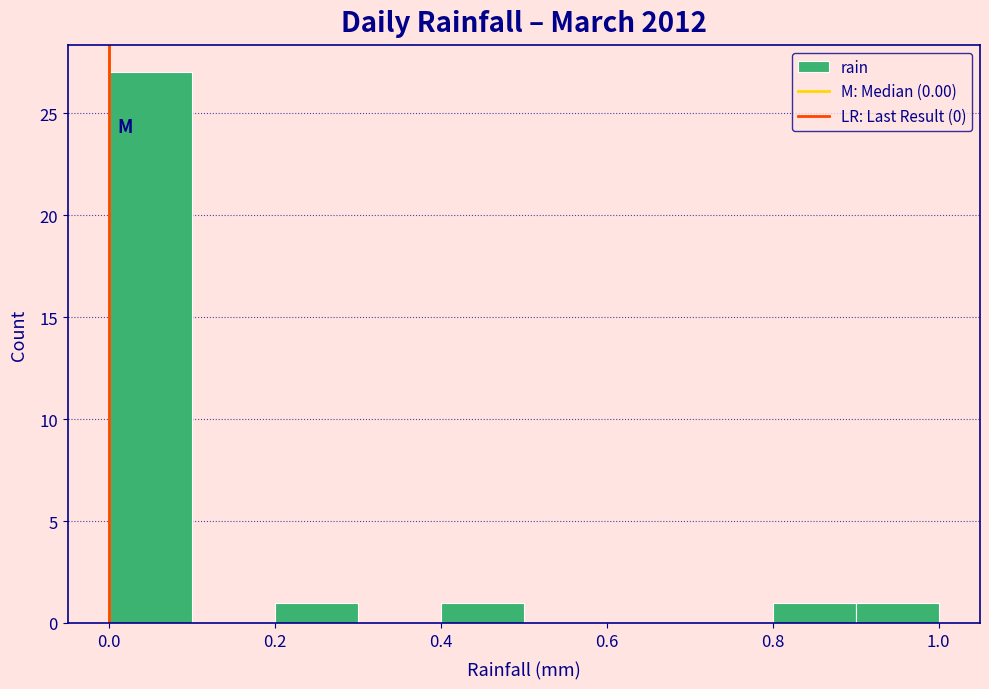

Reading left to right, transcribe this chart: for each bar, give the range it covers on the x-axis and its height. The values are not printed on the chart, so give them approximately, as read against the axis.

0.0 to 0.1: 27
0.1 to 0.2: 0
0.2 to 0.3: 1
0.3 to 0.4: 0
0.4 to 0.5: 1
0.5 to 0.6: 0
0.6 to 0.7: 0
0.7 to 0.8: 0
0.8 to 0.9: 1
0.9 to 1.0: 1